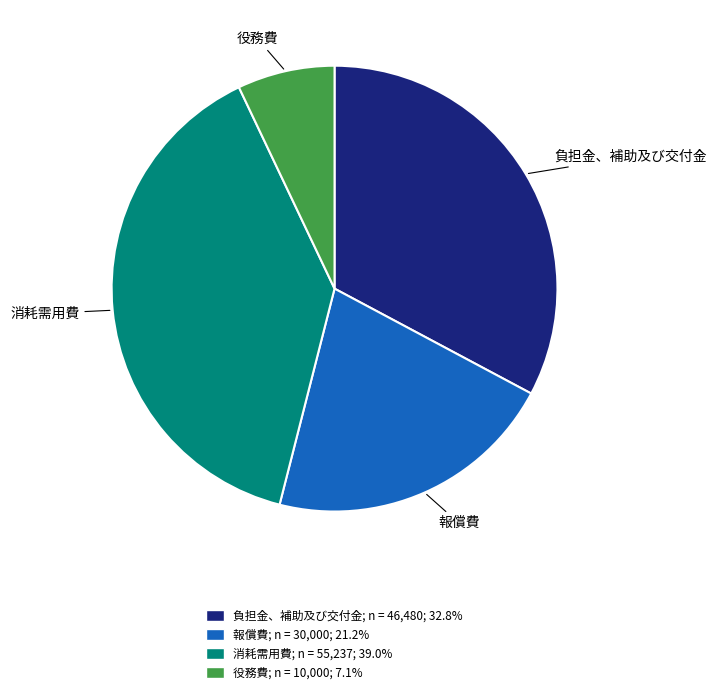

Which slice is the largest?

消耗需用費